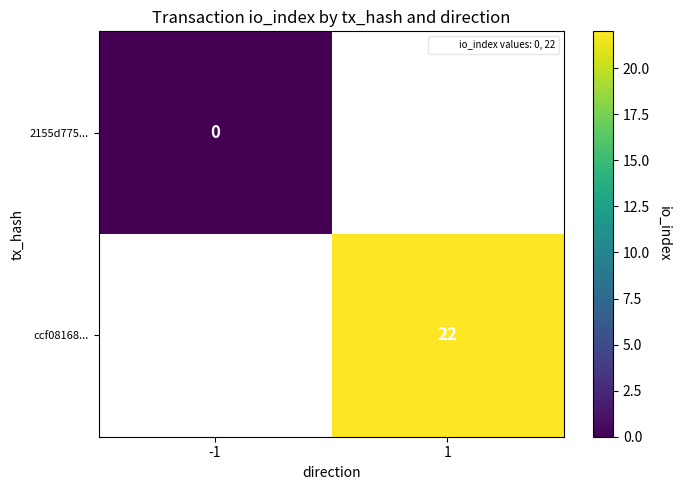

Is the value of ccf08168... at 1 greater than the value of 2155d775... at -1?

Yes